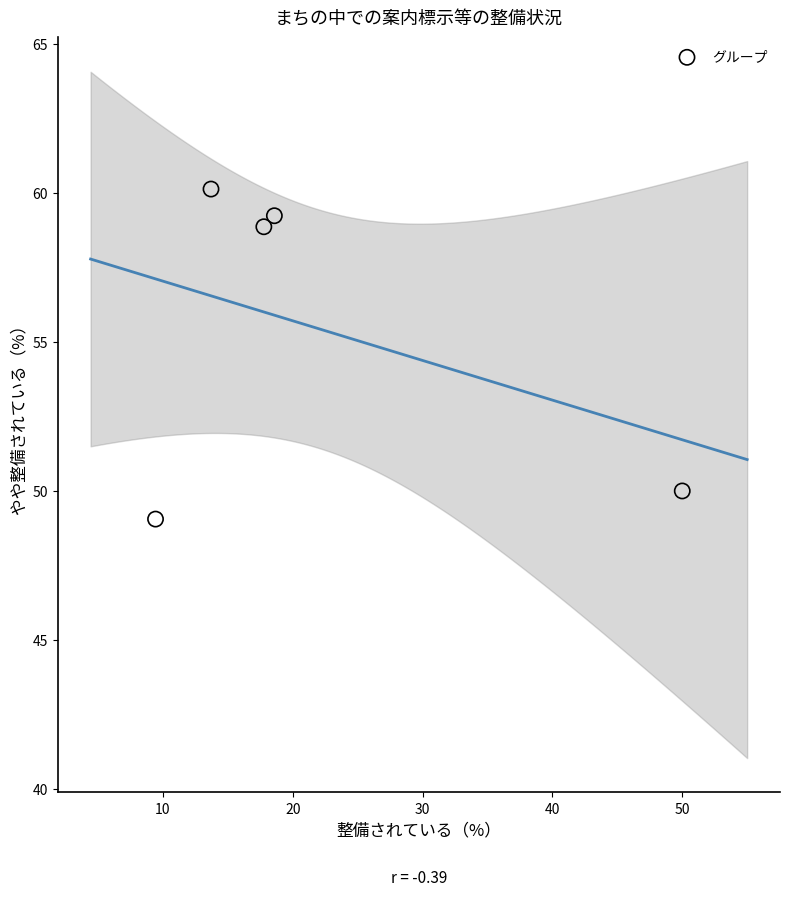

What Y value in the scatter plot is closest to 54?

50.0